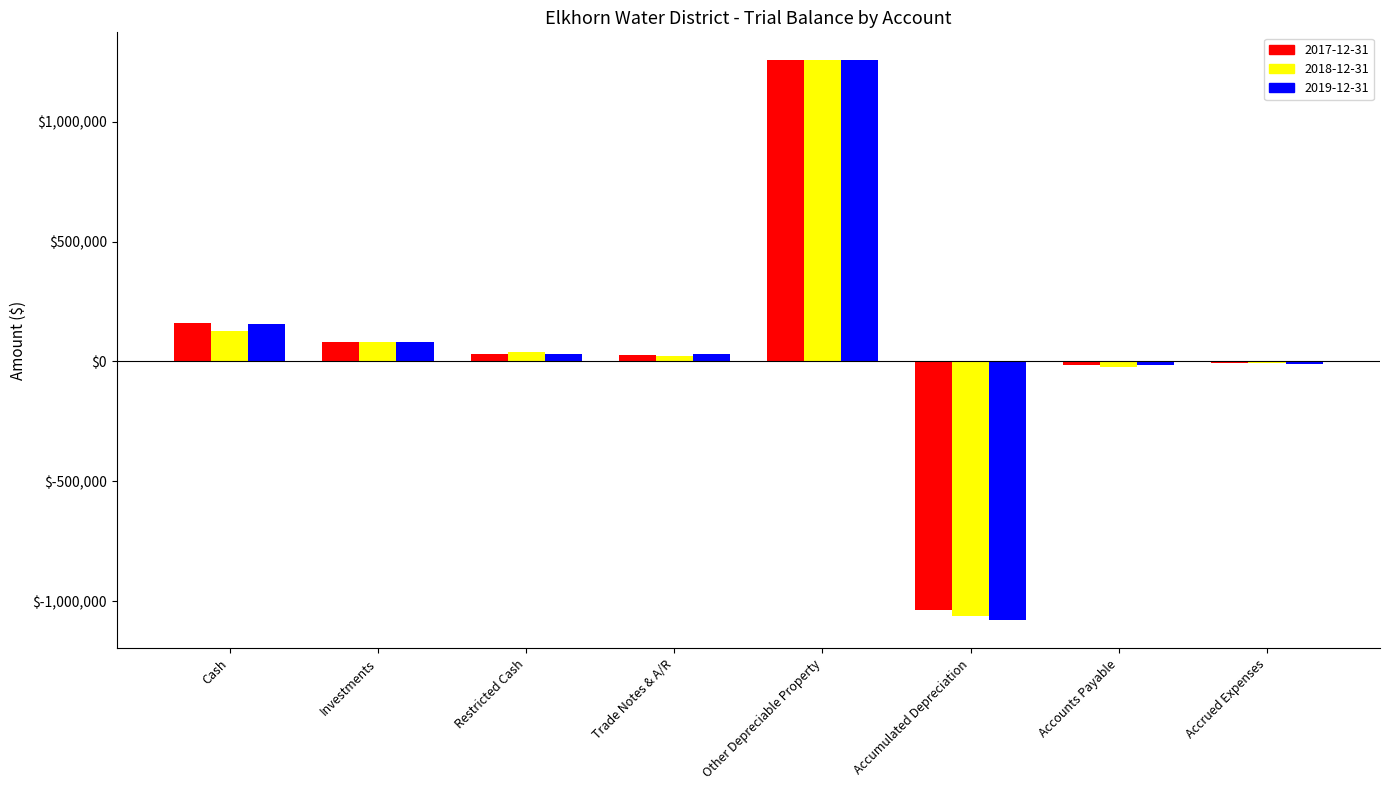

Is the value of 2019-12-31 at Cash greater than the value of 2017-12-31 at Accounts Payable?

Yes